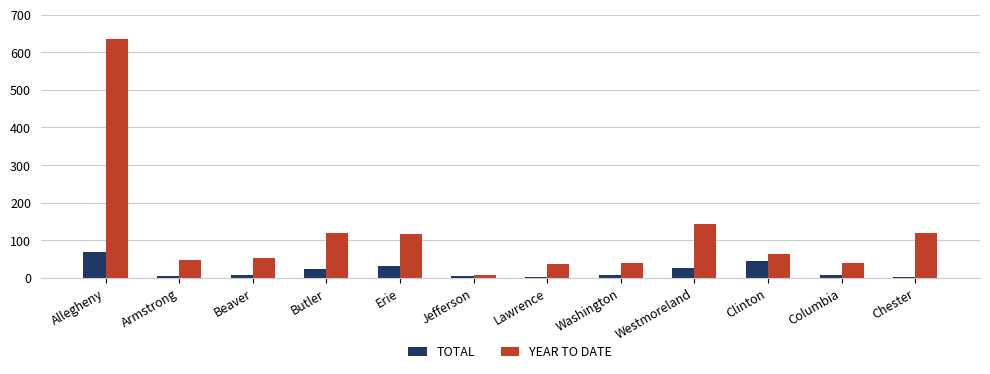

Which label corresponds to the largest value in the chart?

Allegheny